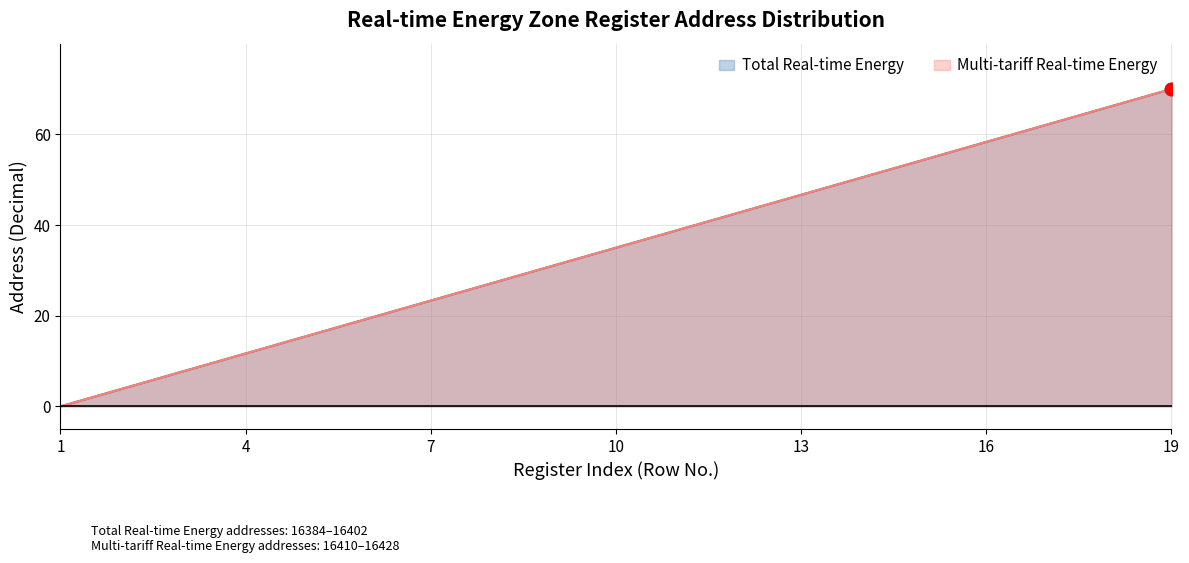

Is the value of Total Real-time Energy at 2 greater than the value of Multi-tariff Real-time Energy at 17?

No